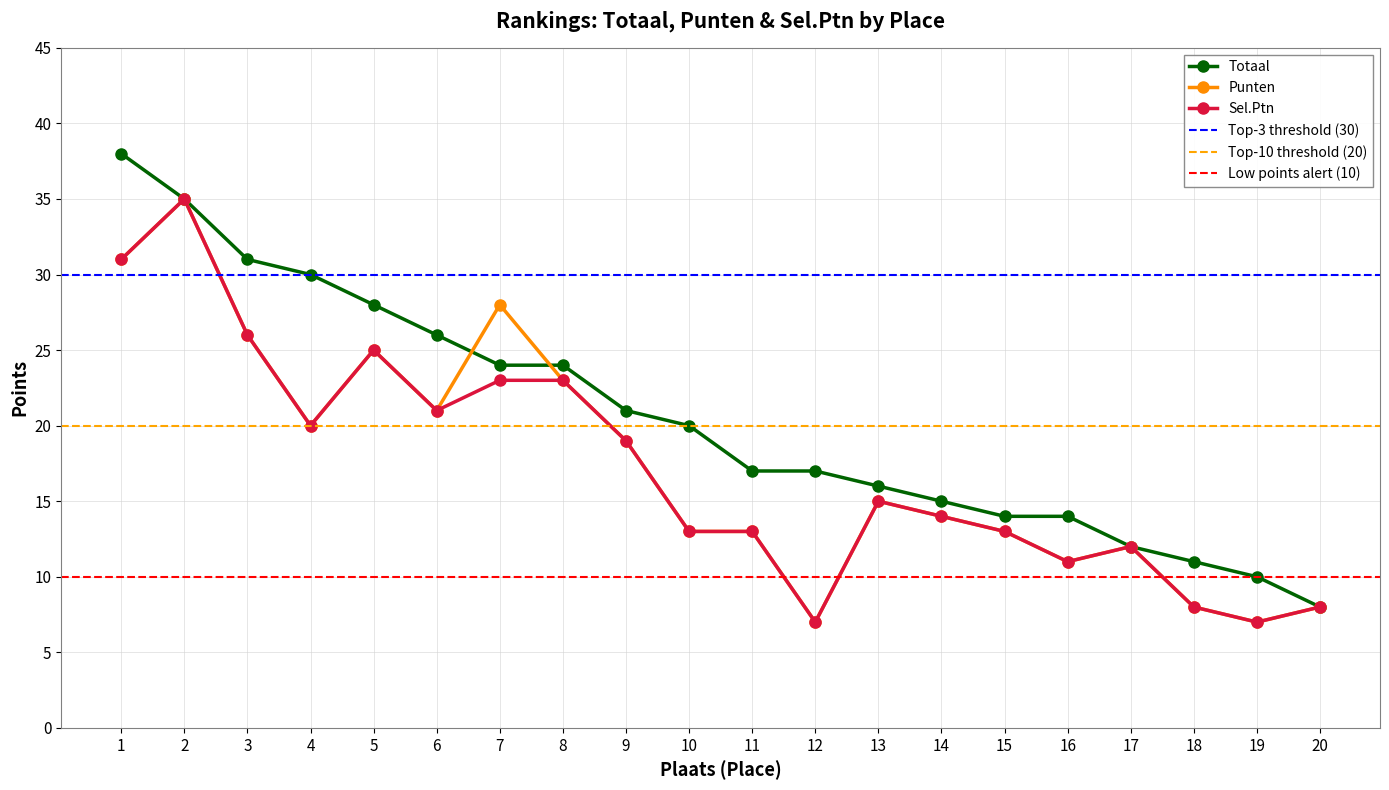

What is the sum of the Totaal values at 6 and 13?

42